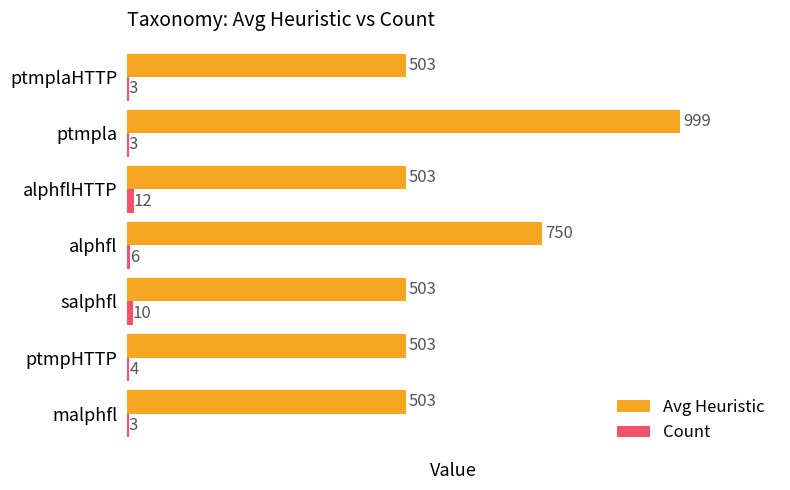

Count the Count values in the range 3 to 10.

6